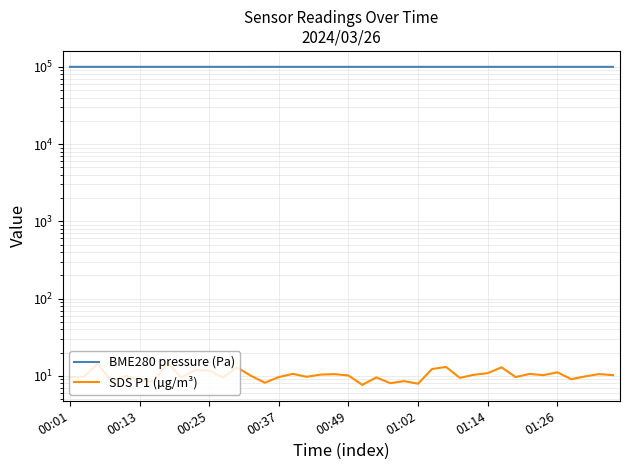

What is the sum of all BME280 pressure (Pa) values?

3998926.2